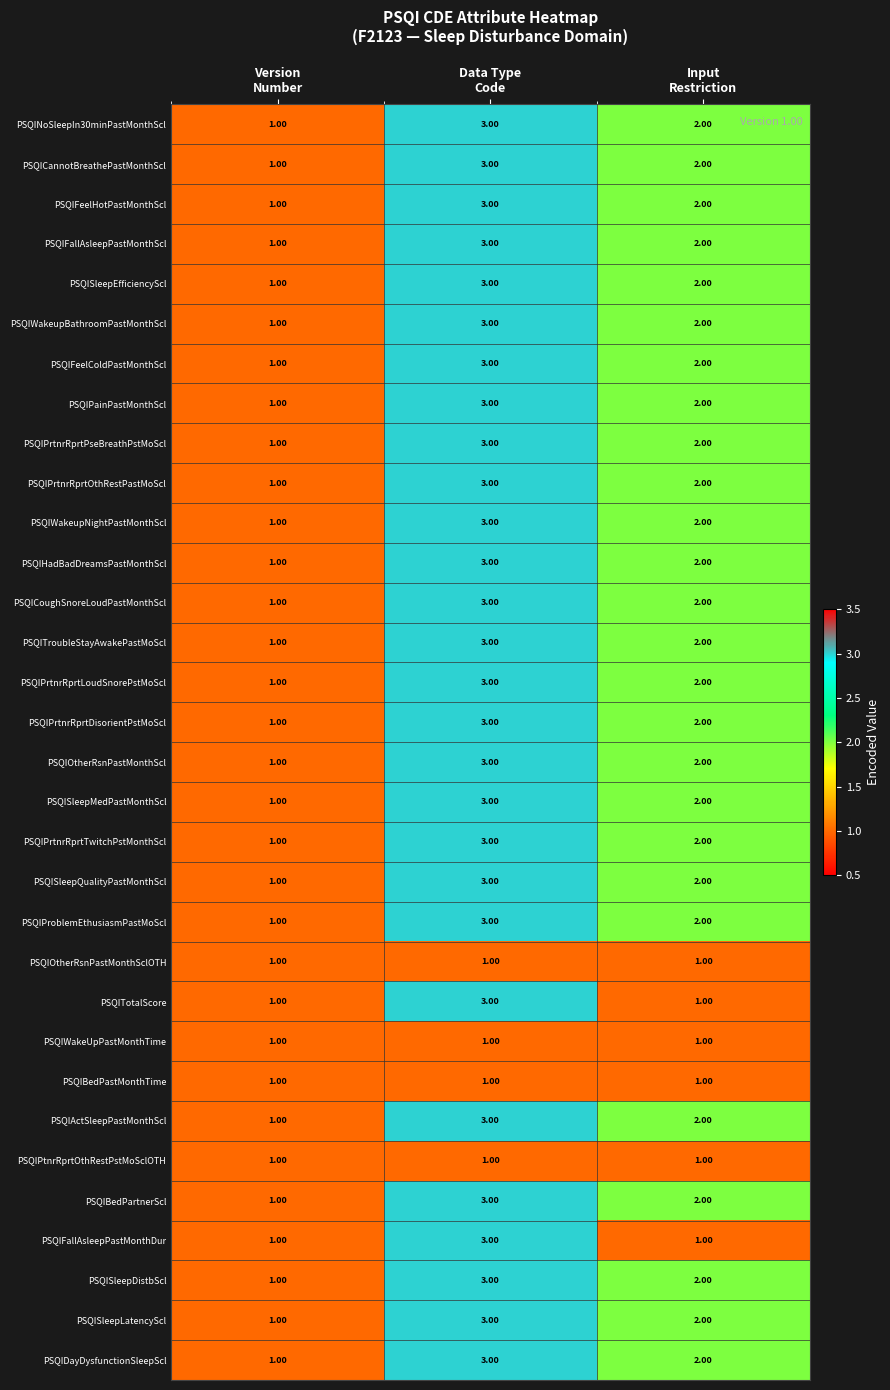

What is the sum of all PSQINoSleepIn30minPastMonthScl values?

6